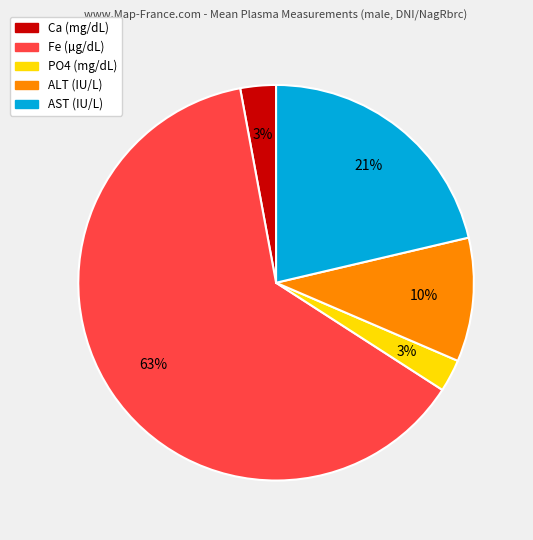

Which category has the biggest portion of the pie?

Fe (µg/dL)